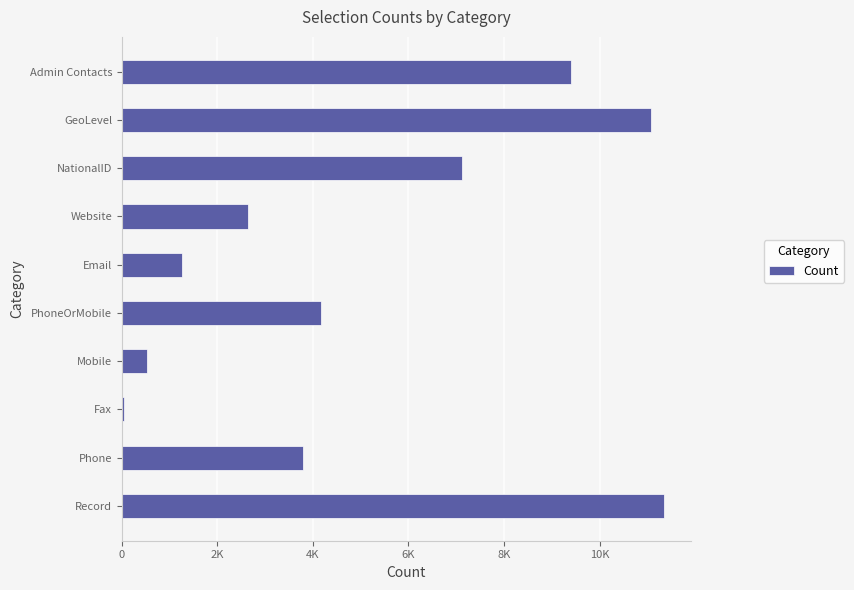

What is the sum of all values?

51366